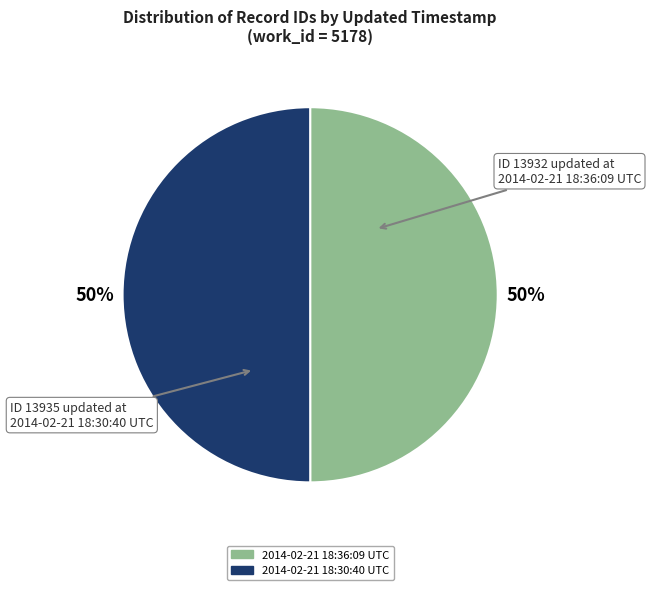

True or false: 2014-02-21 18:30:40 UTC accounts for 50% of the total.

True